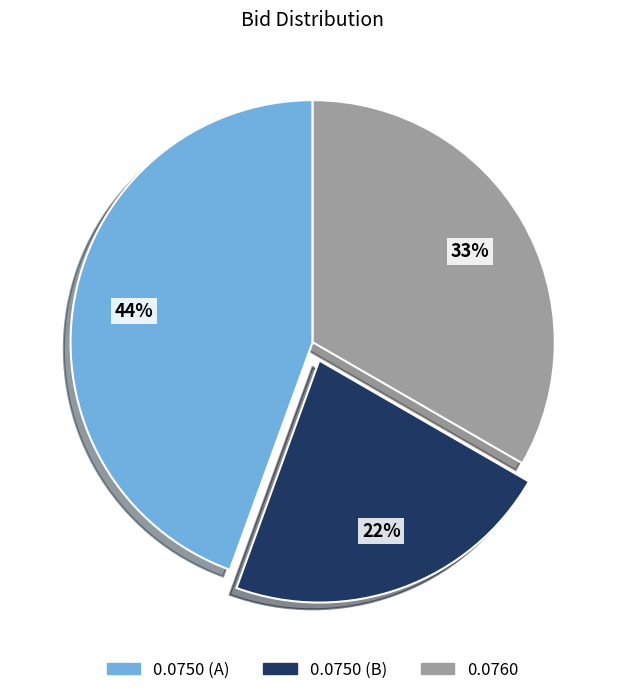

Is the sum of 0.0750 (A) and 0.0760 greater than half?

Yes